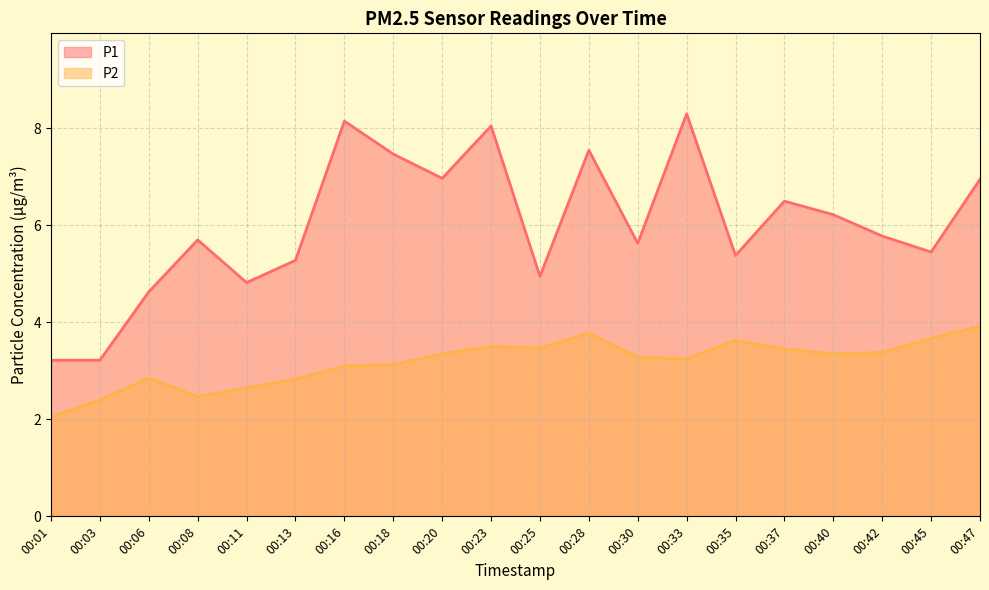

At which label does P1 reach its minimum?

00:01